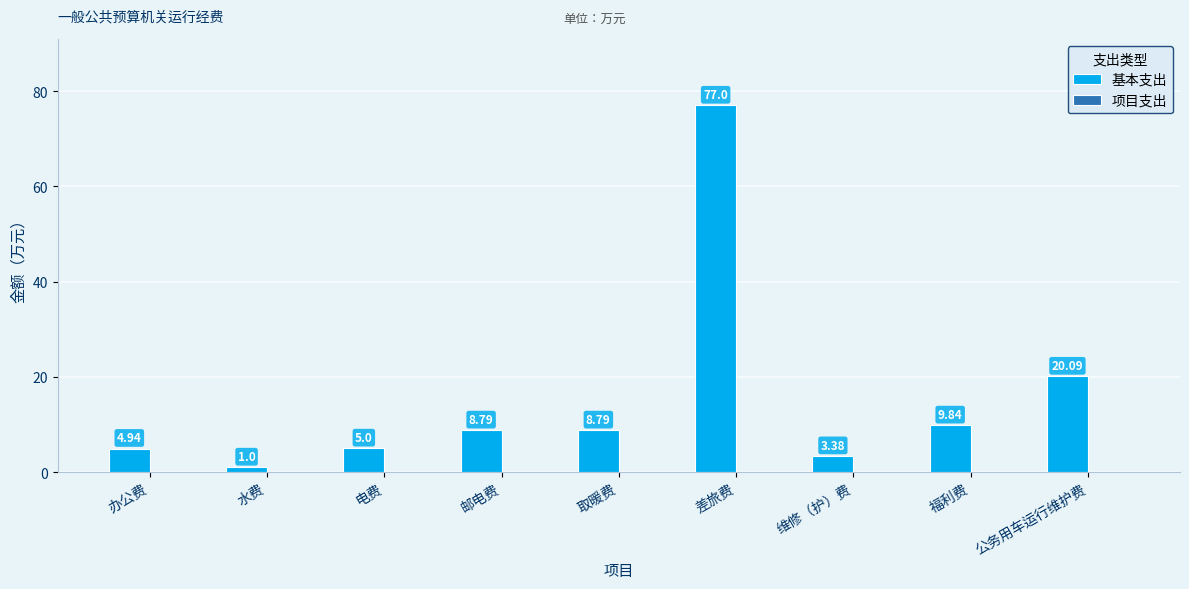

Where is the data nearest to the value 39?

公务用车运行维护费